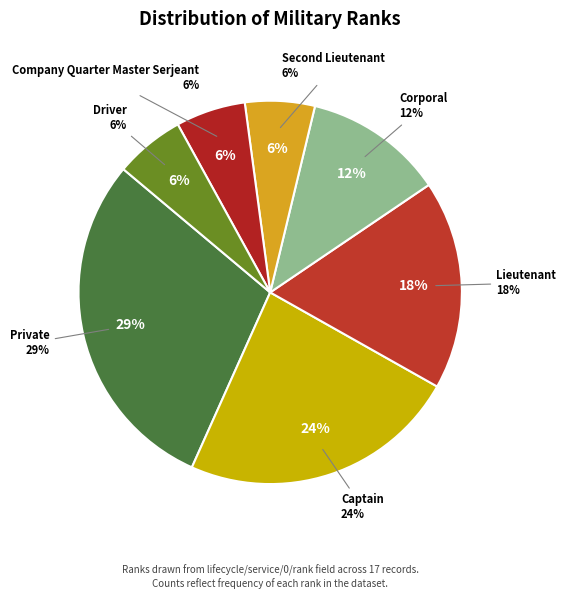

Count the number of slices in the pie.

7